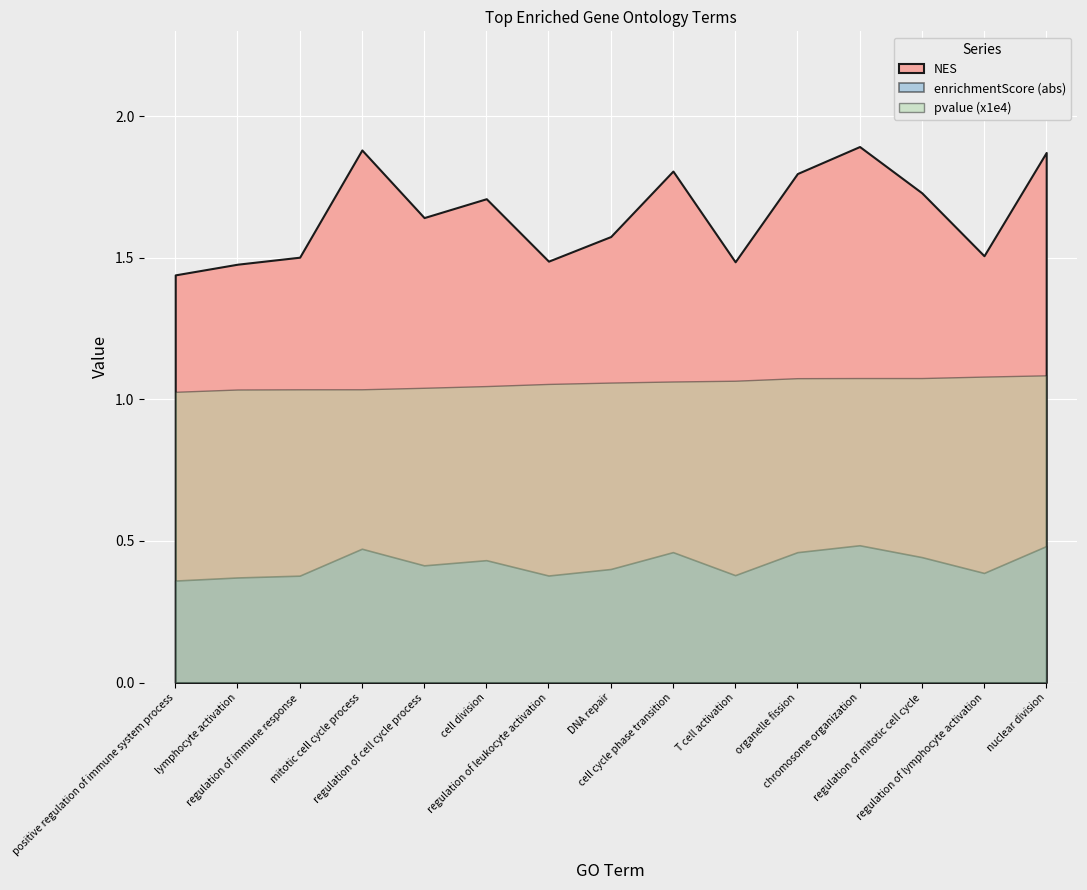

True or false: enrichmentScore and NES cross at least once.

False